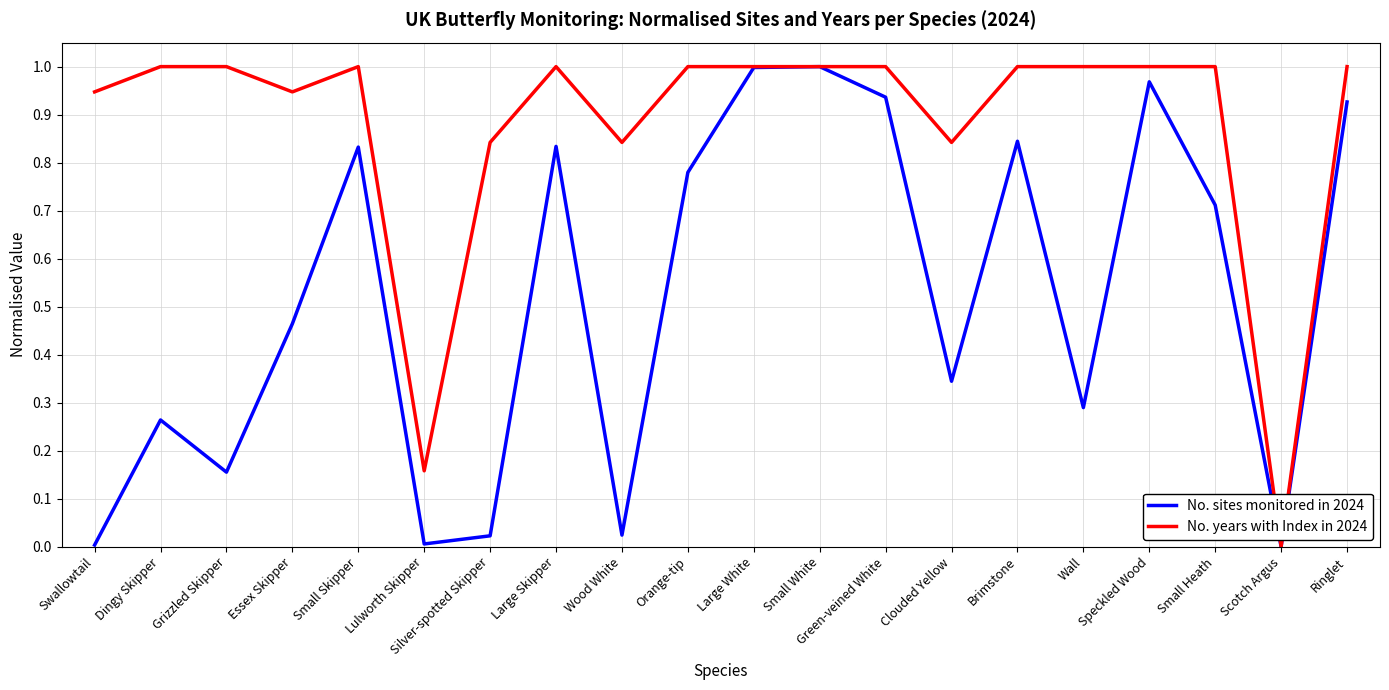

Is it true that No. sites monitored in 2024 equals 1.4 at Ringlet?

False